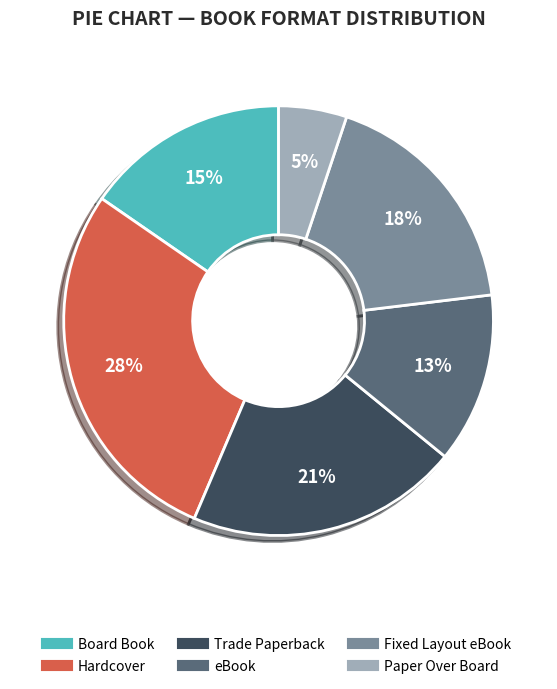

How many slices are in this pie chart?

6